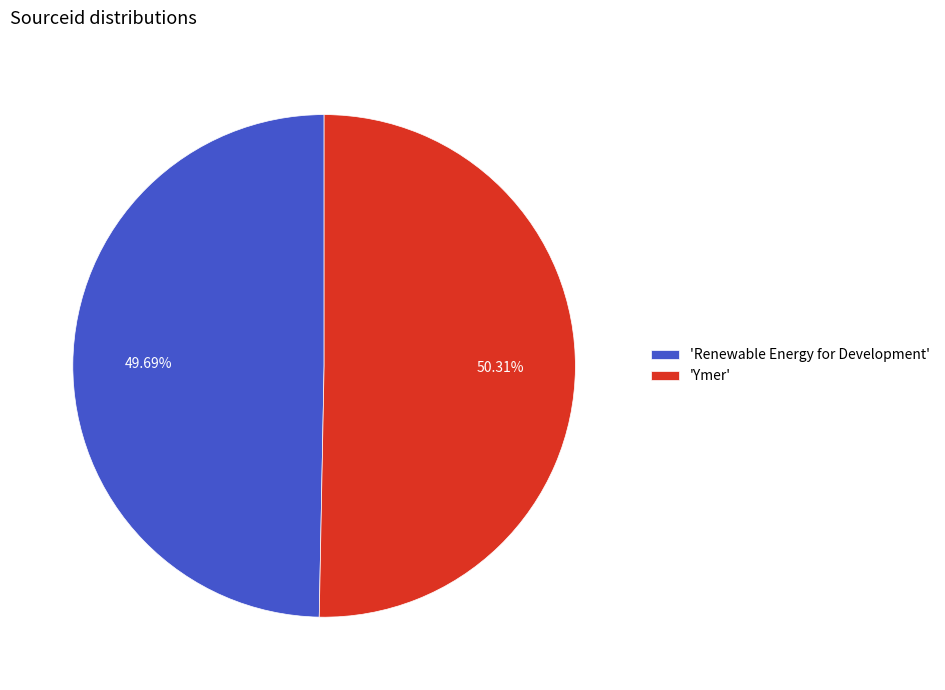

How many segments does this pie chart have?

2